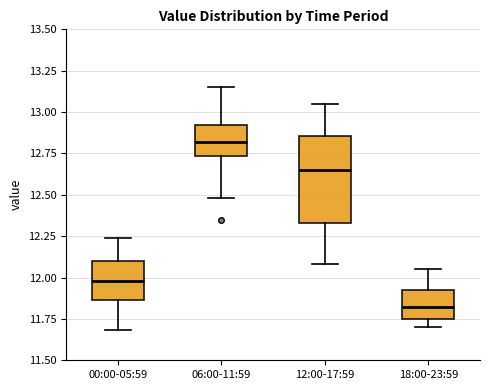

Comparing the boxes themselves (not the whiskers), which one is the tallest?

12:00-17:59